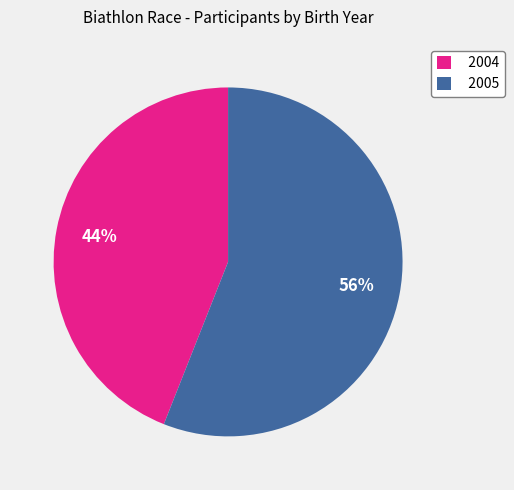

To the nearest percent, what is the difference between the largest and smallest slice percentages?

12%